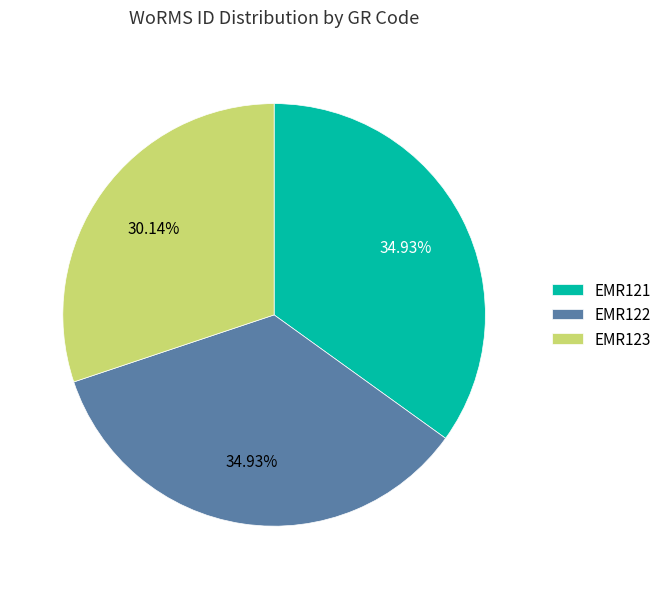

To the nearest percent, what is the combined percentage of EMR123 and EMR122?

65%